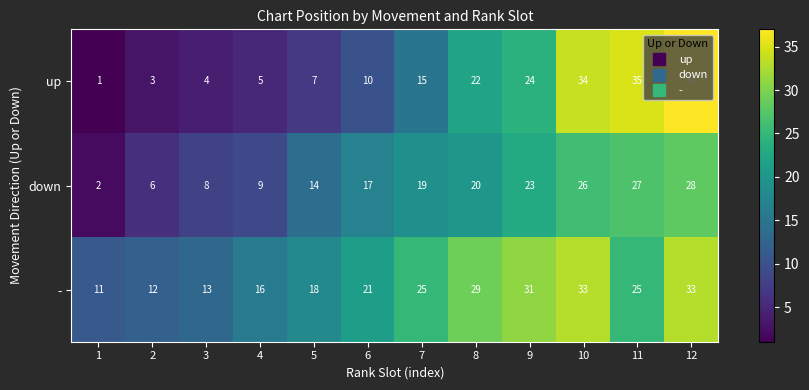

How many series are shown in this chart?

3